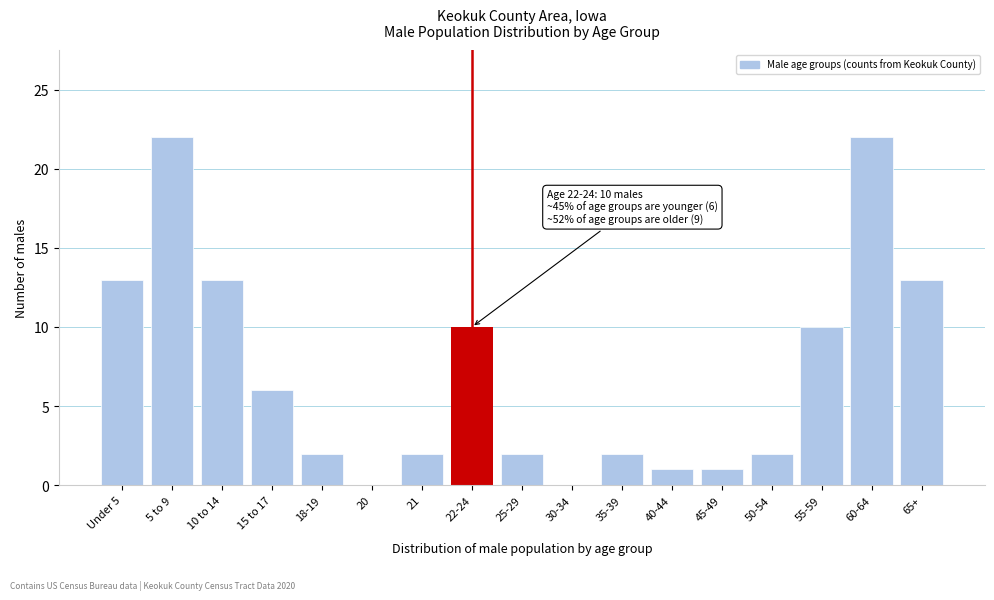

Reading left to right, what are all the values shown in this chart?

Under 5=13	5 to 9=22	10 to 14=13	15 to 17=6	18-19=2	20=0	21=2	22-24=10	25-29=2	30-34=0	35-39=2	40-44=1	45-49=1	50-54=2	55-59=10	60-64=22	65+=13